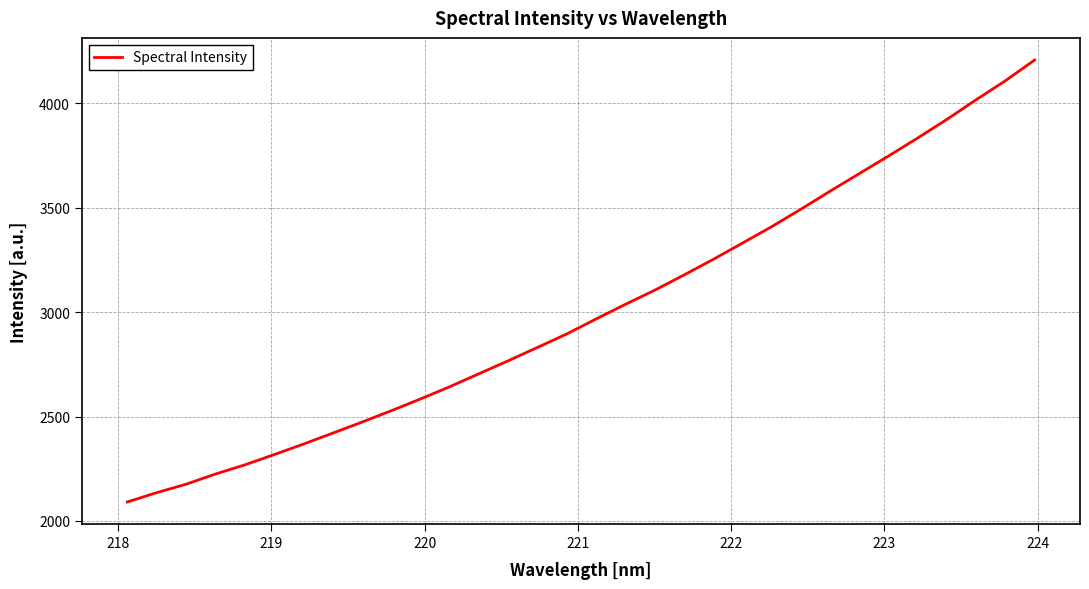

What is the difference between the second highest and second lowest values?

1972.6